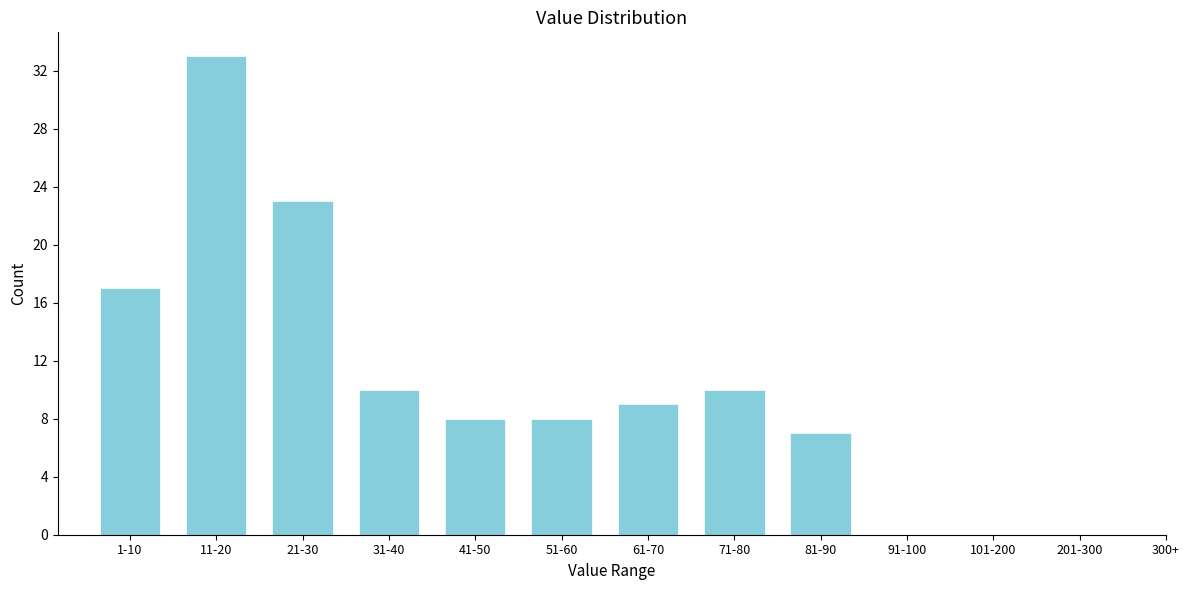

Reading left to right, list all the values displayed in this chart.

1-10=17	11-20=33	21-30=23	31-40=10	41-50=8	51-60=8	61-70=9	71-80=10	81-90=7	91-100=0